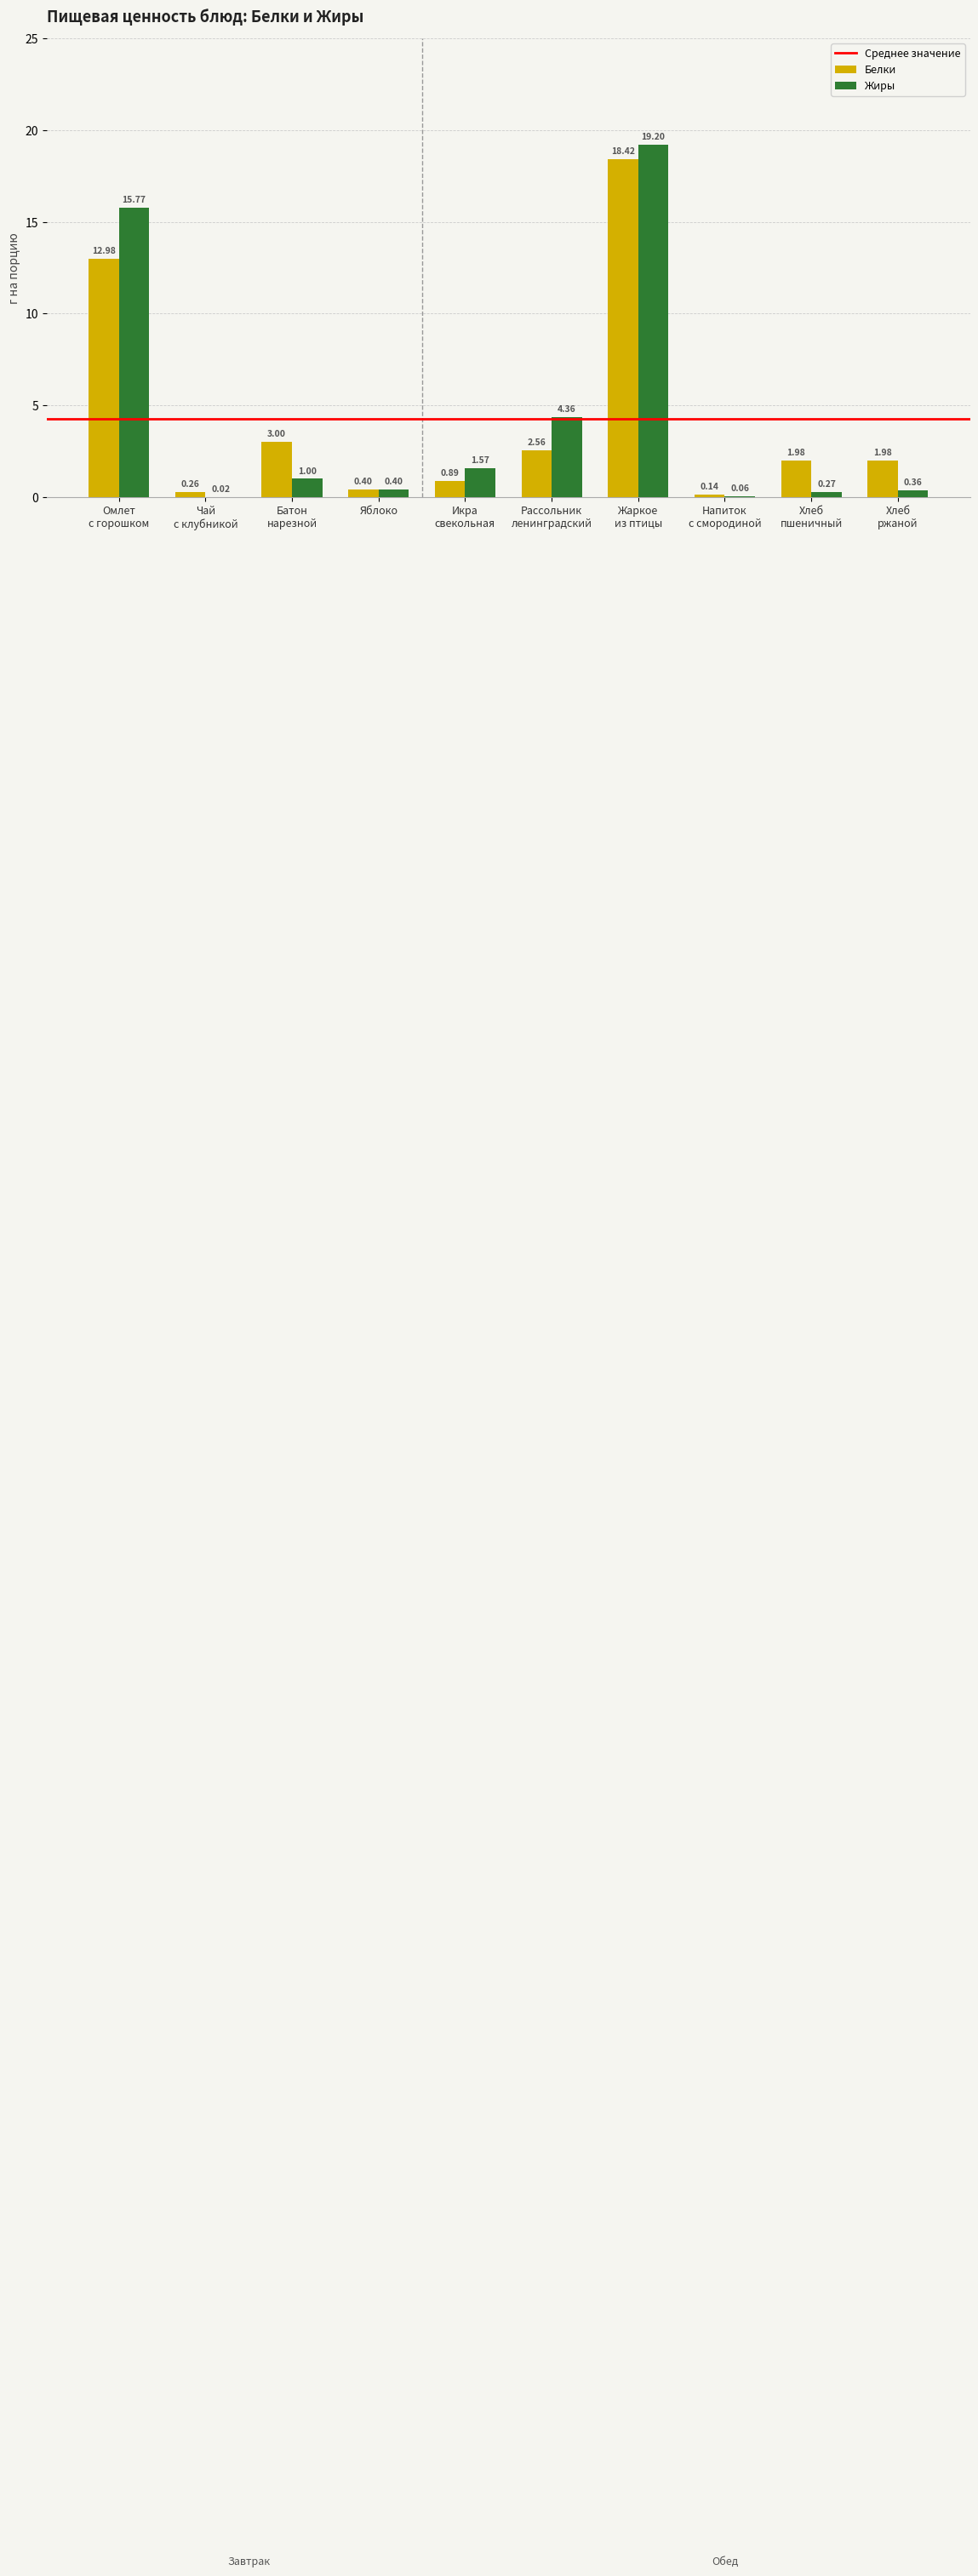

What is the sum of all Белки values?

42.6